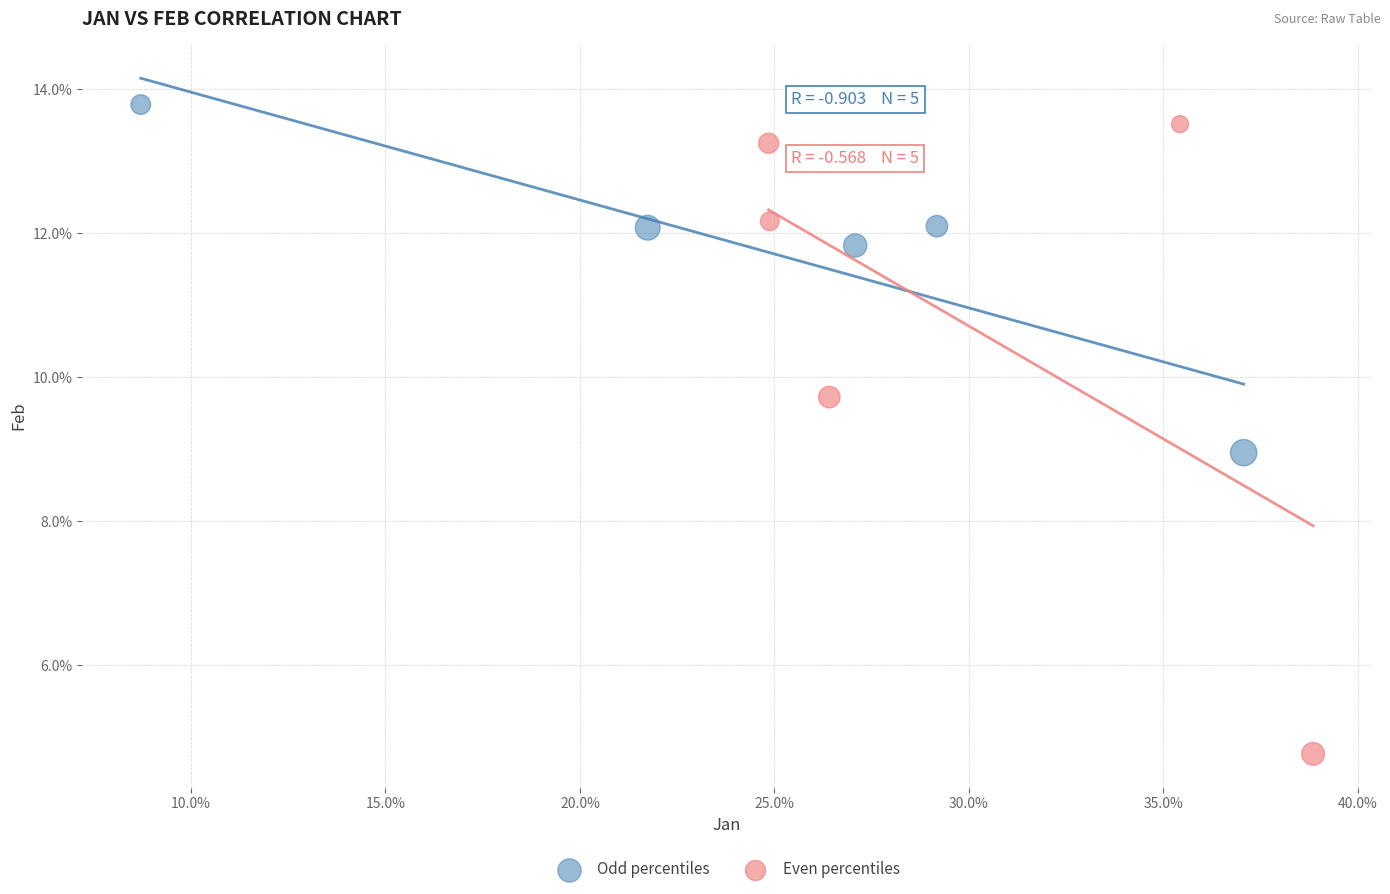

Which series has the widest spread of Y values?

Even percentiles